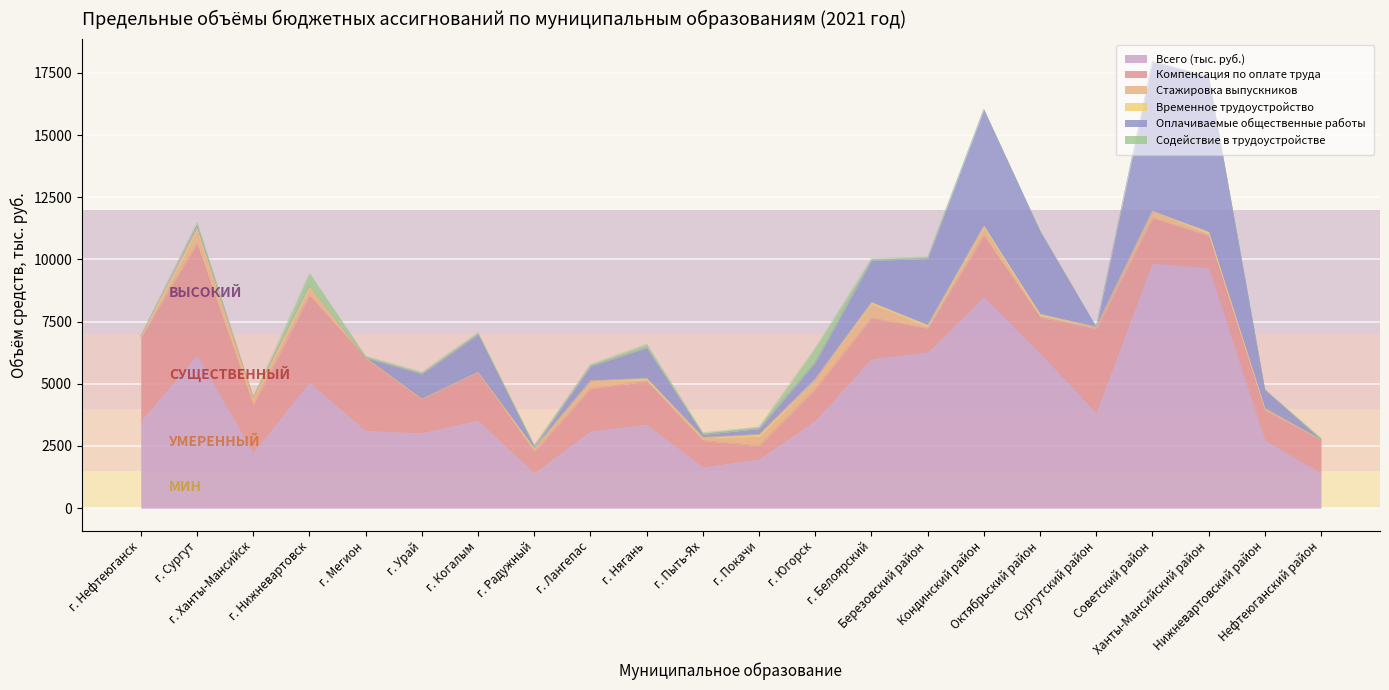

What is the label of the 15th point from the right?

г. Радужный